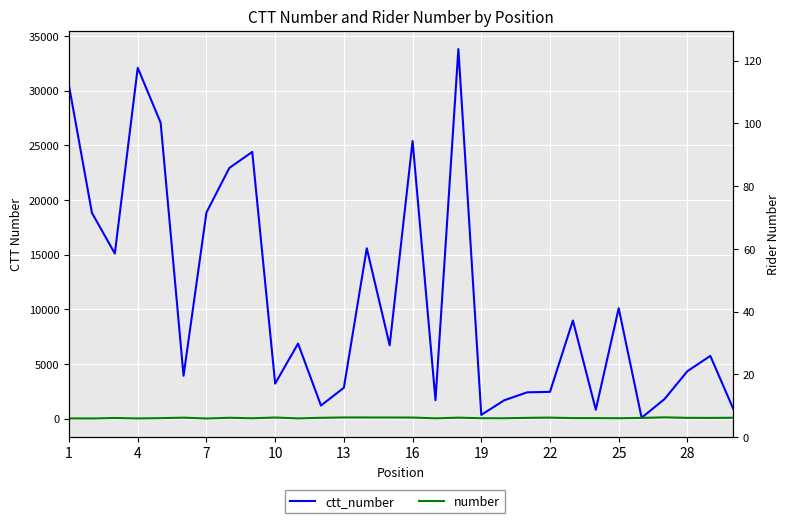

What is the value of the number point at the 3rd from the left?

50